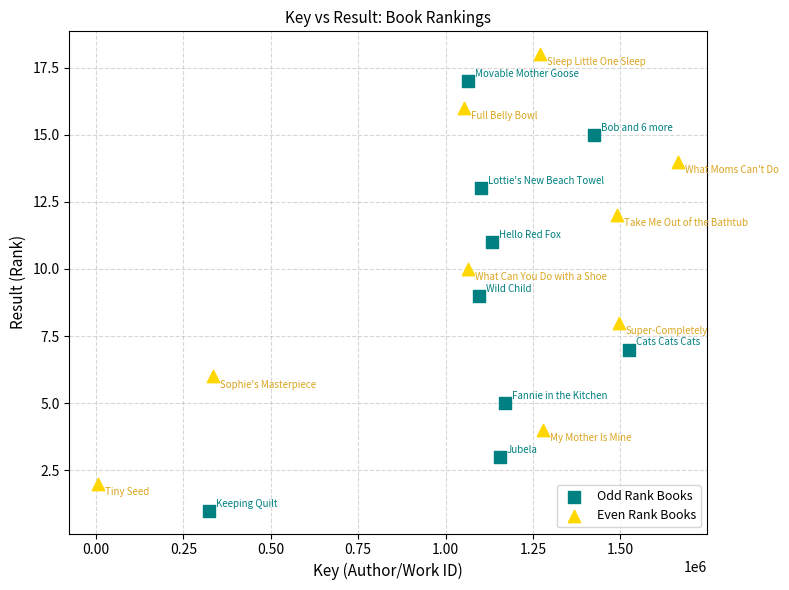

Which series contains the lowest Y value?

Odd Rank Books